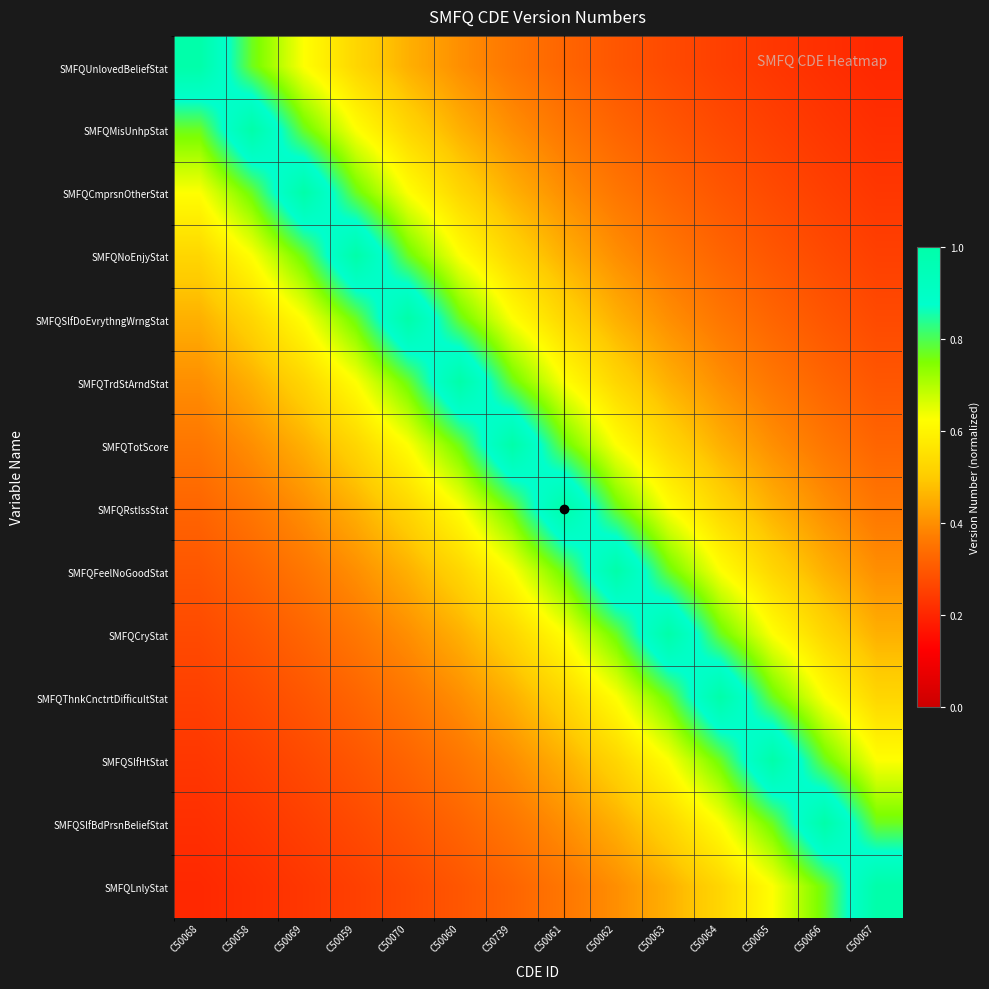

What is the spread (max minus min) of values at C50739?

0.7